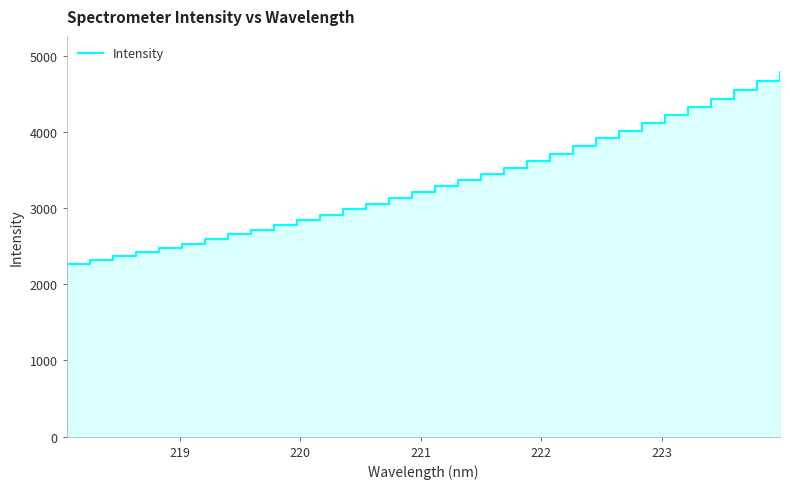

Reading right to left, transcribe all the data shown in this chart.

4783.2	4663.2	4552.9	4438.4	4326.9	4223.5	4120.6	4017.2	3915.3	3812.4	3715.2	3620.5	3526.6	3447.9	3368.7	3292.3	3209.2	3134.8	3059.8	2984.8	2911.5	2846.8	2782.6	2717.7	2656.2	2595.1	2534.9	2478.3	2428.5	2371.6	2323.2	2273.2